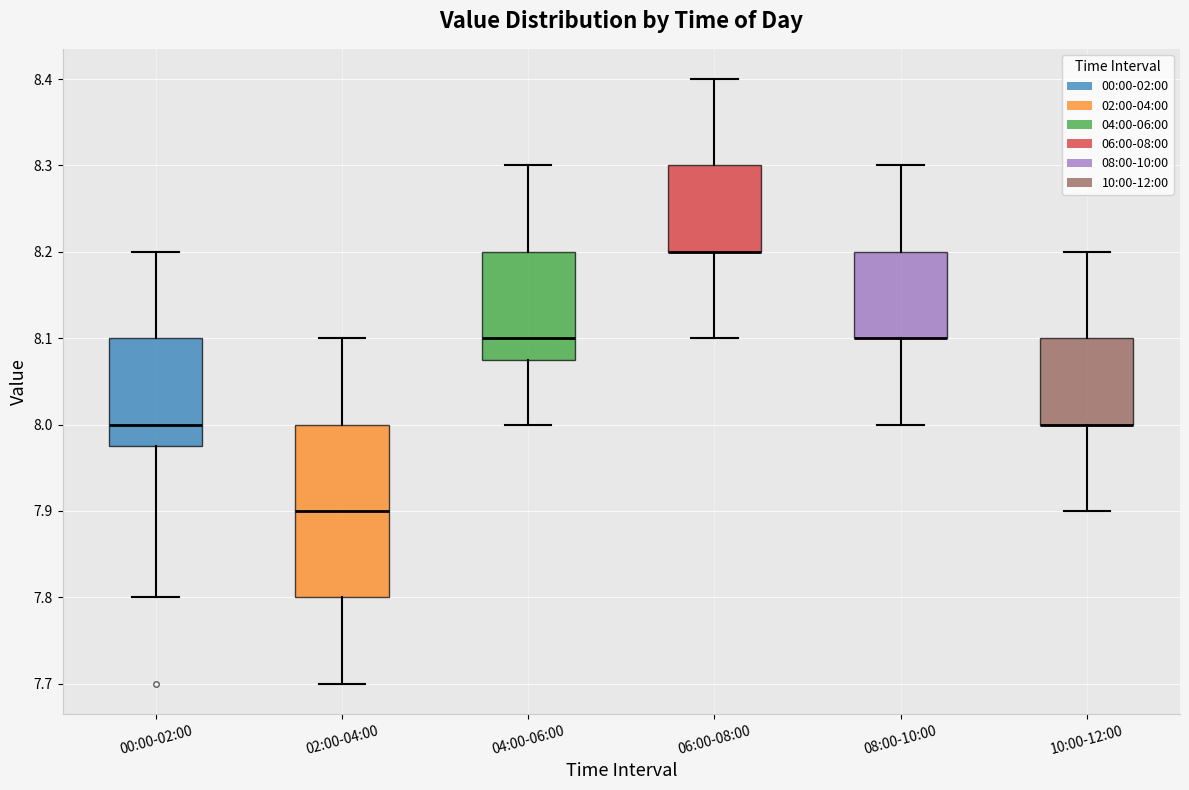

Reading left to right, read every box against the y-axis: the position of its median line, the range the box covers, and the ends of its whiskers. The values are not printed on the chart, so give them approximately, as read against the axis.

00:00-02:00: median 8.00, box 7.98 to 8.10, whiskers 7.80 to 8.20
02:00-04:00: median 7.90, box 7.80 to 8.00, whiskers 7.70 to 8.10
04:00-06:00: median 8.10, box 8.08 to 8.20, whiskers 8.00 to 8.30
06:00-08:00: median 8.20 (drawn on the box's lower edge), box 8.20 to 8.30, whiskers 8.10 to 8.40
08:00-10:00: median 8.10 (drawn on the box's lower edge), box 8.10 to 8.20, whiskers 8.00 to 8.30
10:00-12:00: median 8.00 (drawn on the box's lower edge), box 8.00 to 8.10, whiskers 7.90 to 8.20